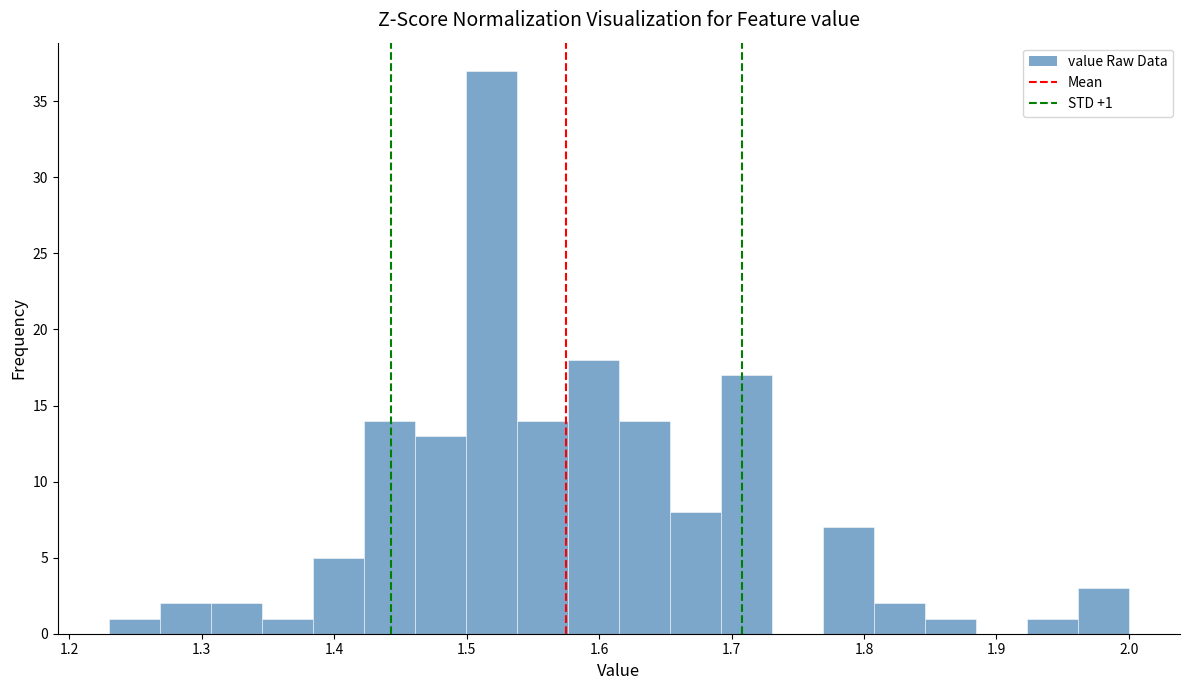

Around what value on the x-axis is the tallest bar? Give the approximate position of its centre, as read against the axis.

1.52